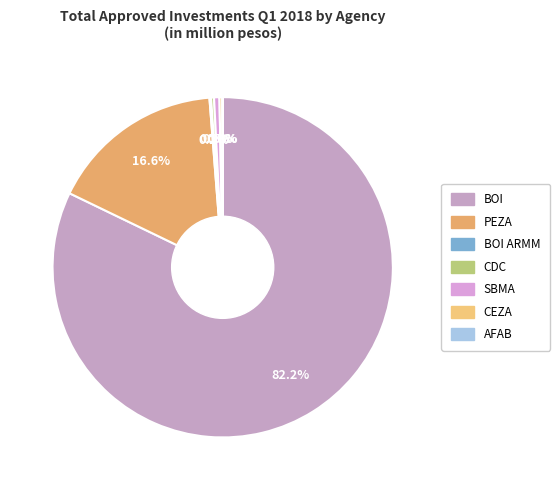

Count the number of slices in the pie.

7